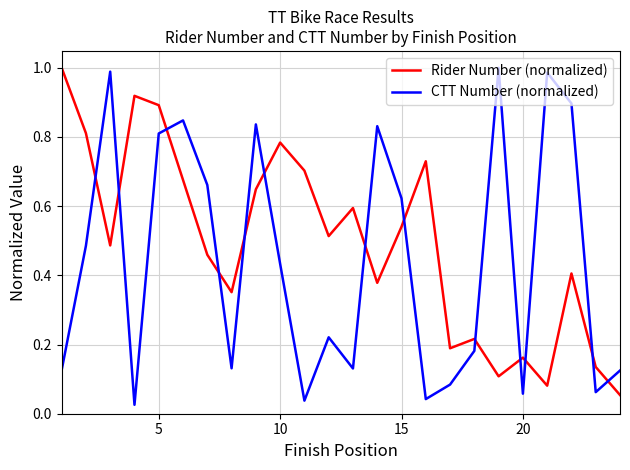

List the series in order of their overall mean, highest first.

Rider Number (normalized), CTT Number (normalized)